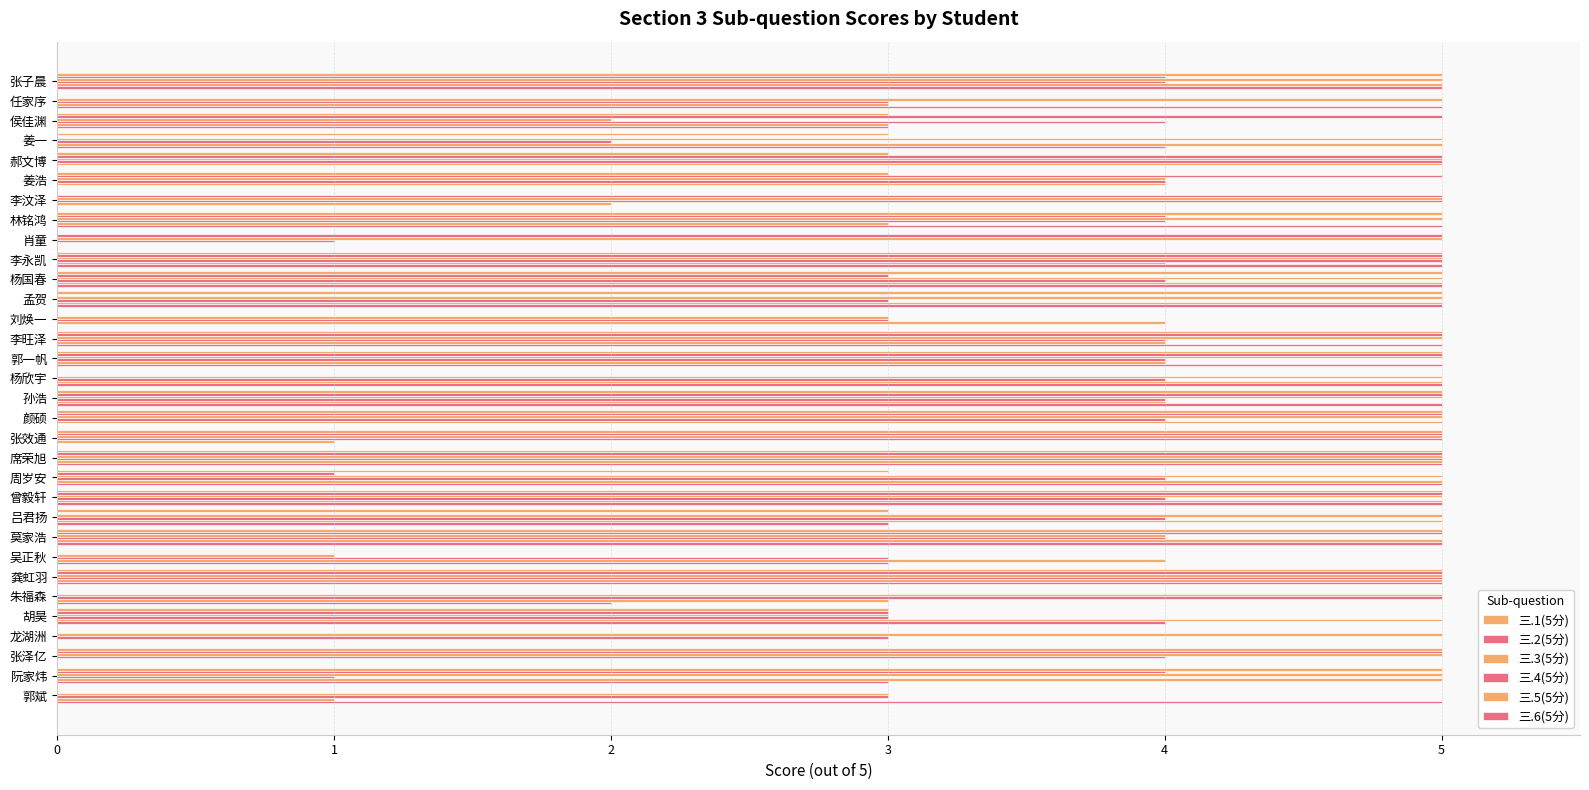

How many data points does each series have?

32